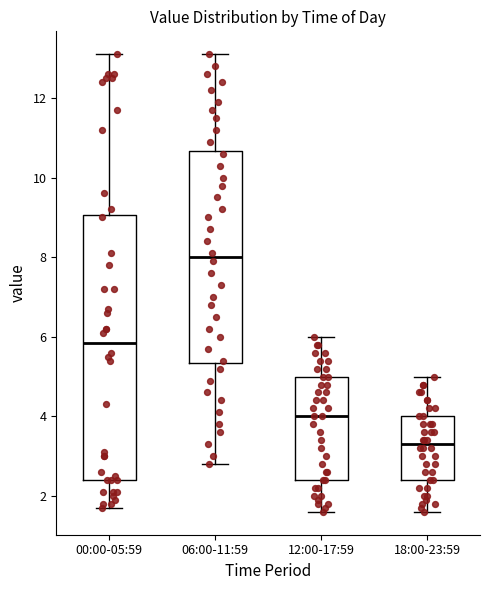

Which box has the highest median line?

06:00-11:59